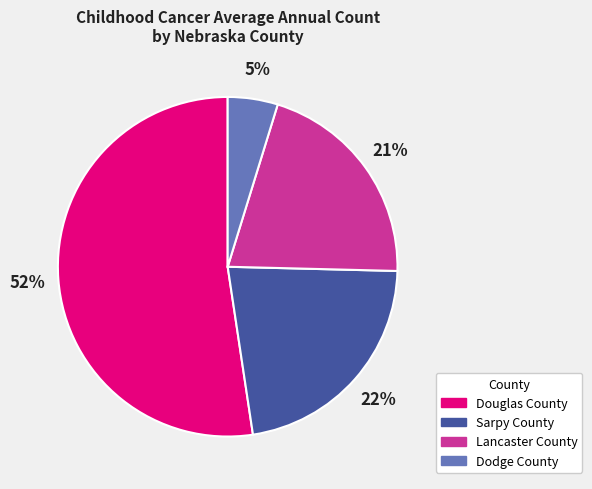

True or false: Sarpy County accounts for 15% of the total.

False